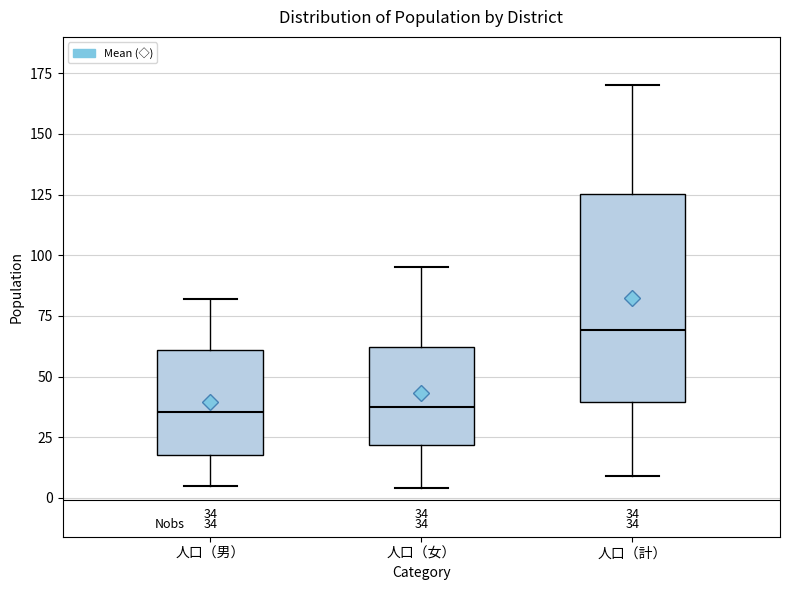

Comparing the boxes themselves (not the whiskers), which one is the tallest?

人口（計）